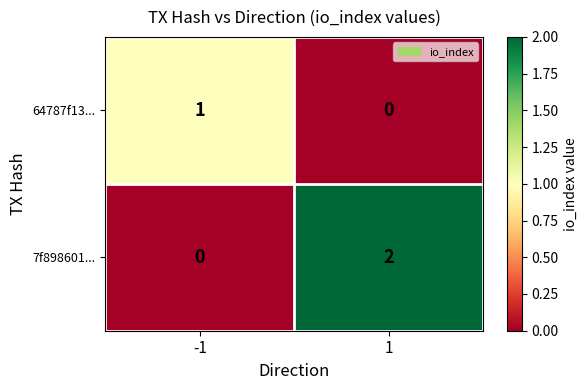

Which series has the largest total across all categories?

7f898601...